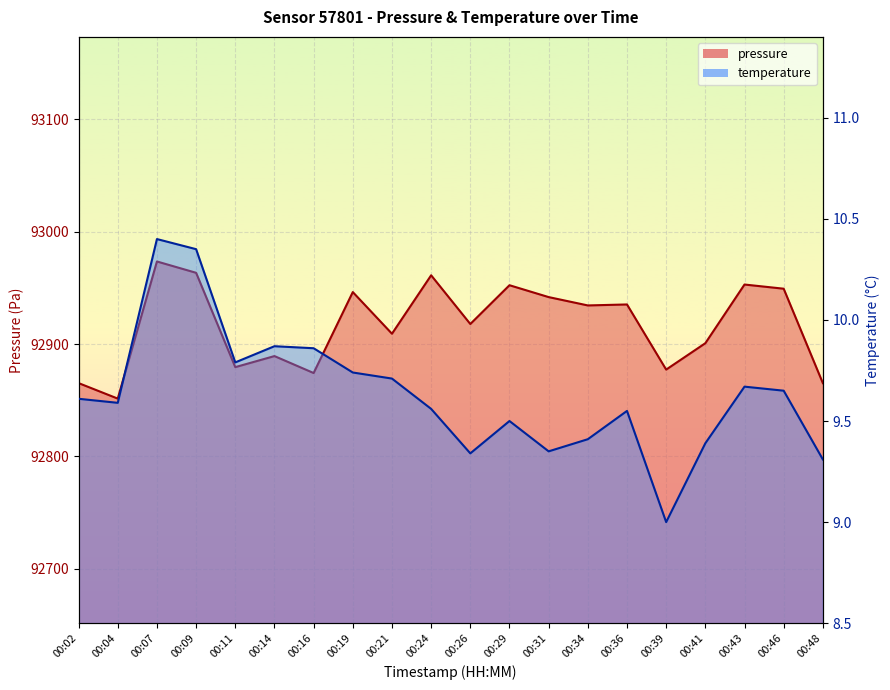

Does the chart display data point markers on the line(s)?

No